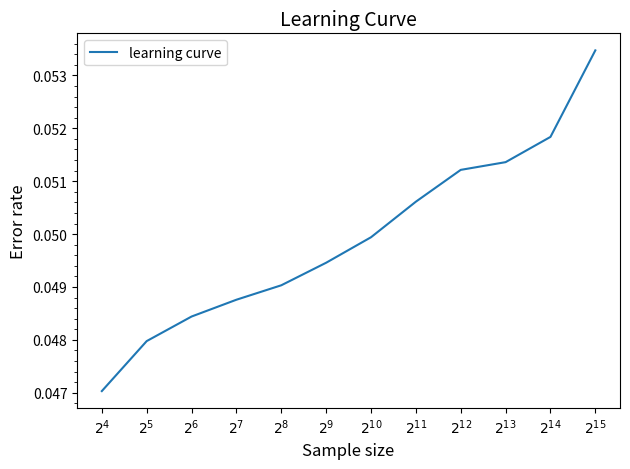

At which category does the chart reach its minimum across all series?

$2^{4}$